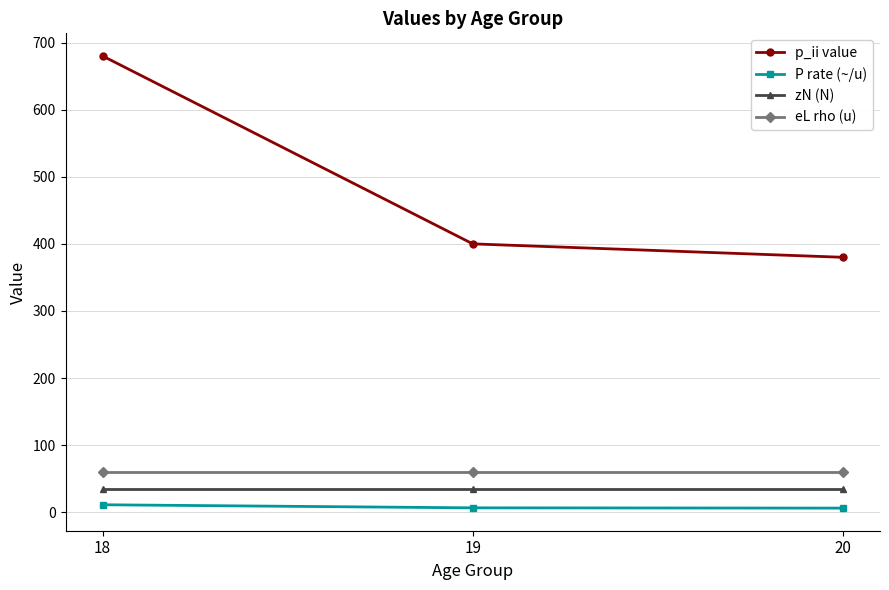

At which category does the chart reach its peak across all series?

18